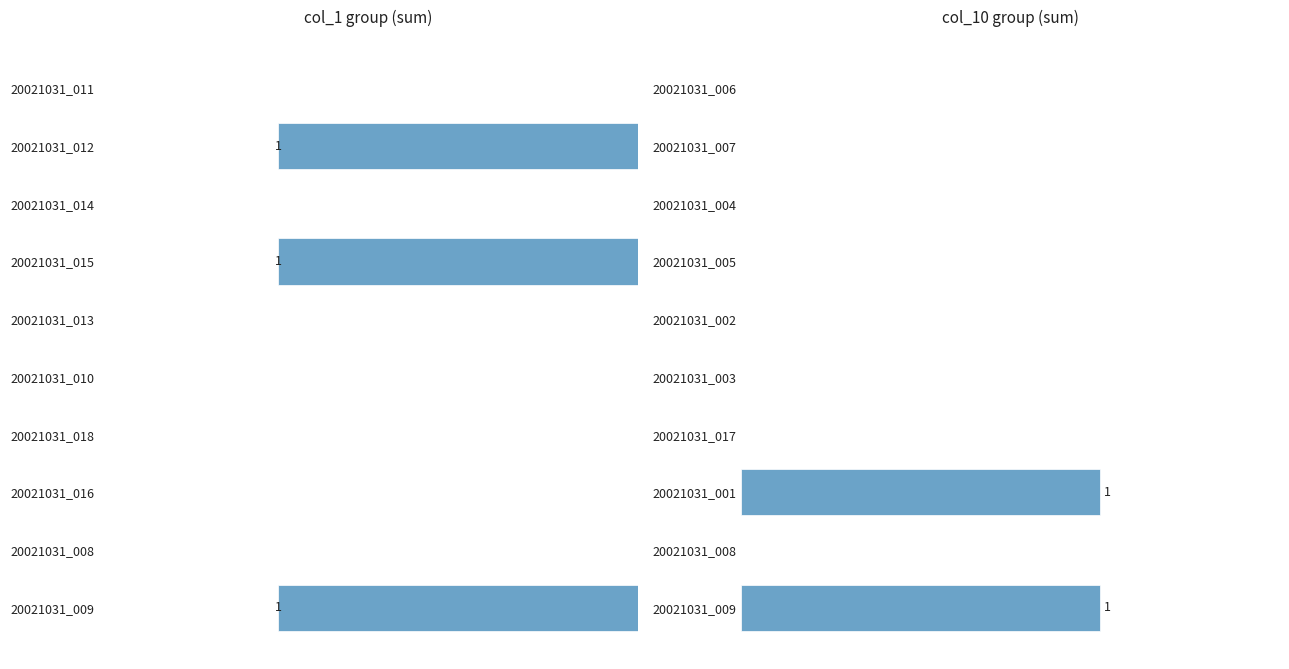

How many col_10 group values are between 0 and 1?

10